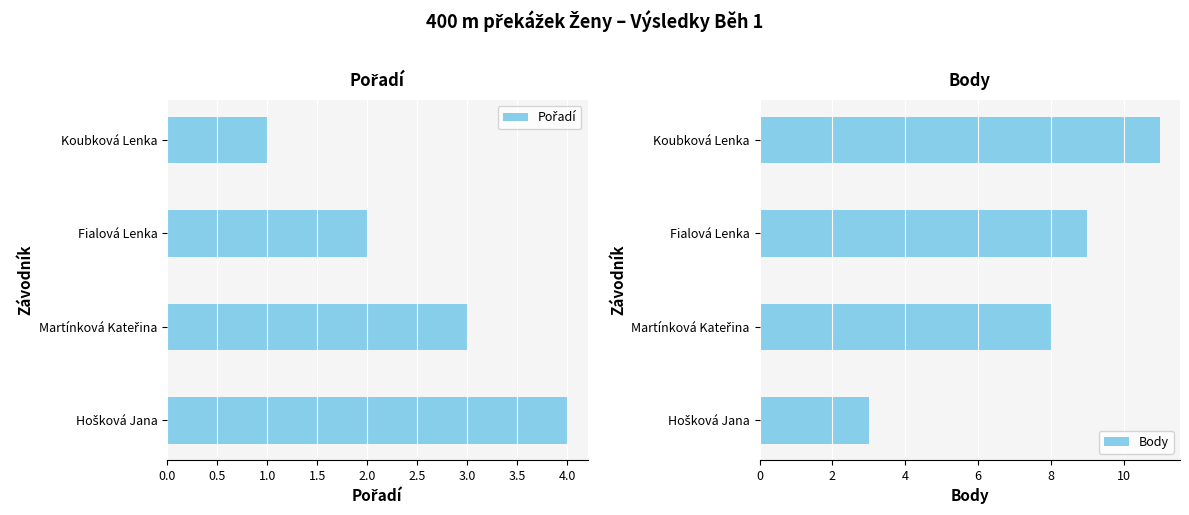

The value of Body at Fialová Lenka is 9. True or false?

True